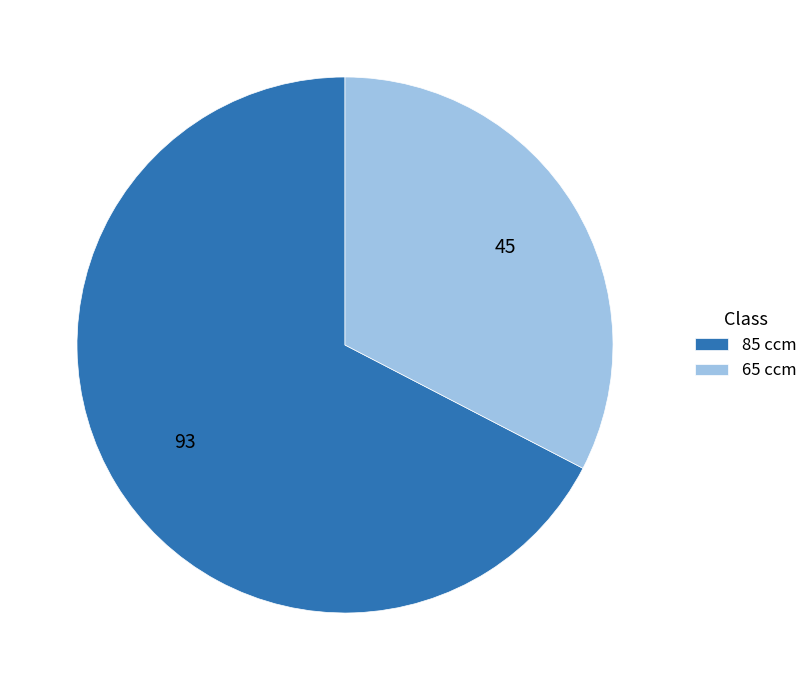

What is the ratio of the value at 65 ccm to the value at 85 ccm?

0.5